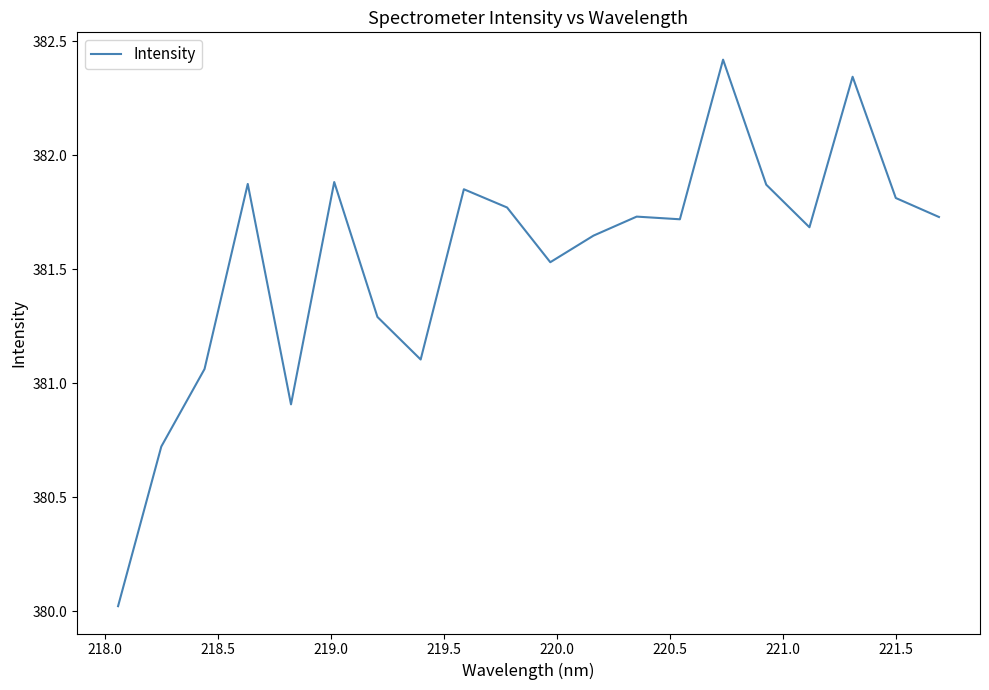

What is the maximum value shown in the chart?

382.4